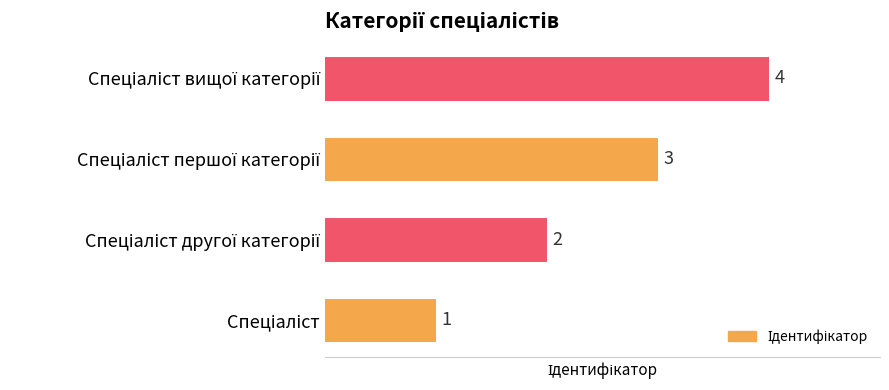

What is the greatest value displayed?

4